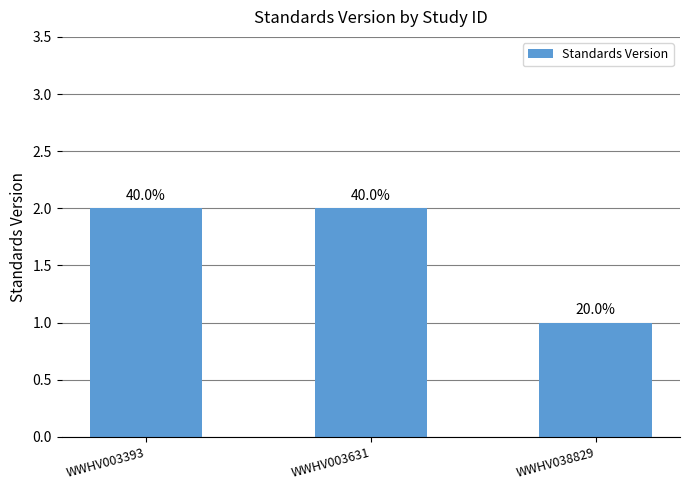

Are the bars horizontal?

No